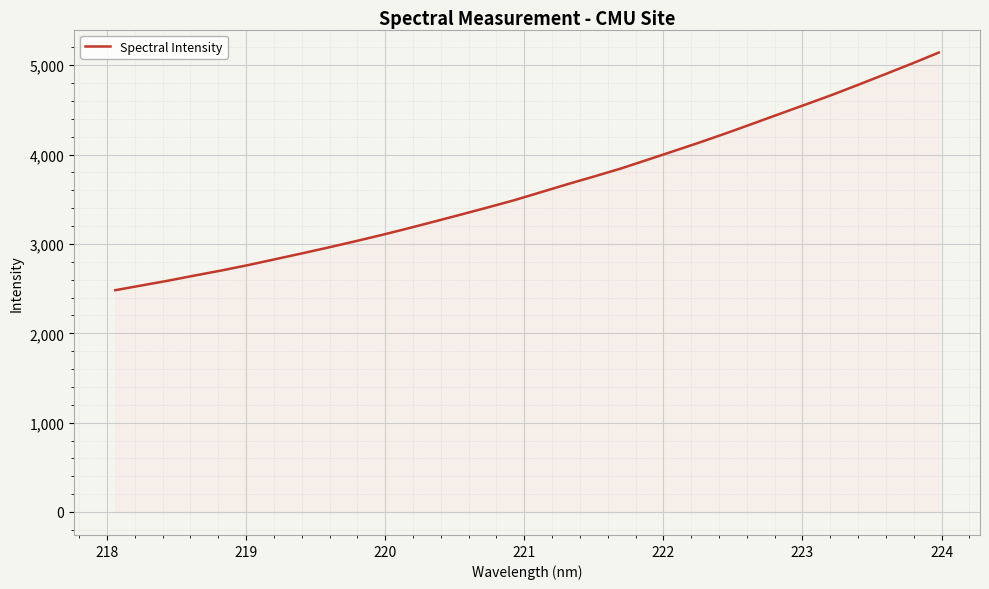

What is the smallest value displayed?

2482.9